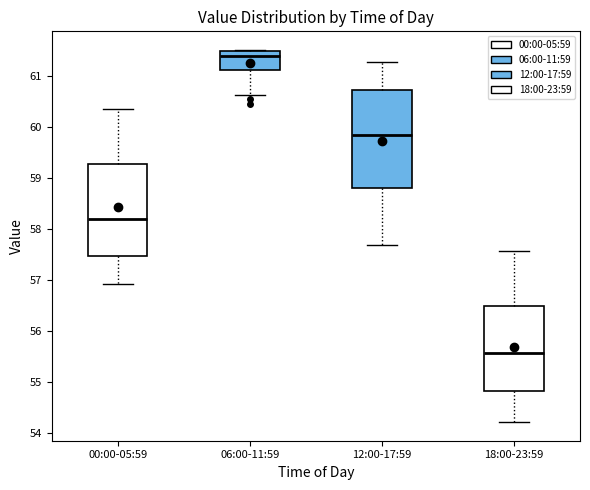

Reading left to right, read every box against the y-axis: the position of its median line, the range the box covers, and the ends of its whiskers. The values are not printed on the chart, so give them approximately, as read against the axis.

00:00-05:59: median 58.2, box 57.5 to 59.3, whiskers 56.9 to 60.4
06:00-11:59: median 61.4, box 61.1 to 61.5, whiskers 60.6 to 61.5 (just above the box's upper edge)
12:00-17:59: median 59.9, box 58.8 to 60.7, whiskers 57.7 to 61.3
18:00-23:59: median 55.6, box 54.8 to 56.5, whiskers 54.2 to 57.6